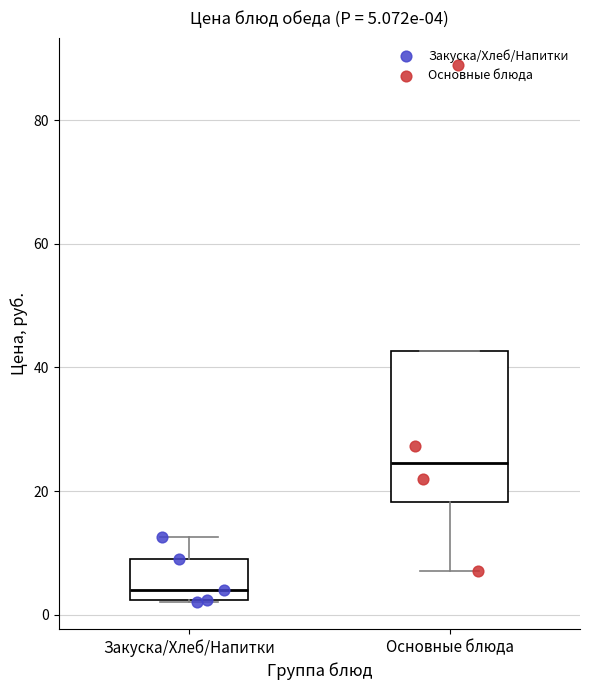

Which box has the highest median line?

Основные блюда